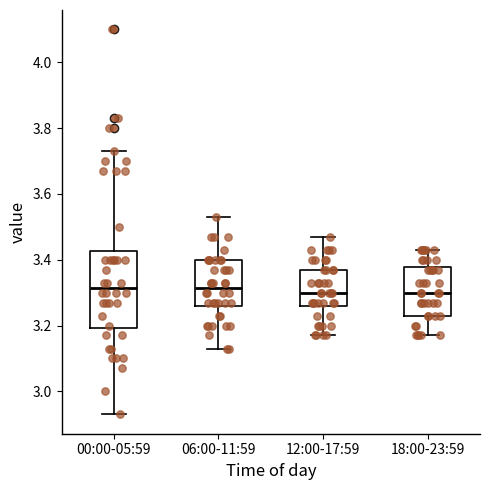

Where is the lower edge of the box for 18:00-23:59 on the y-axis? The values are not printed on the chart, so give them approximately, as read against the axis.

3.24